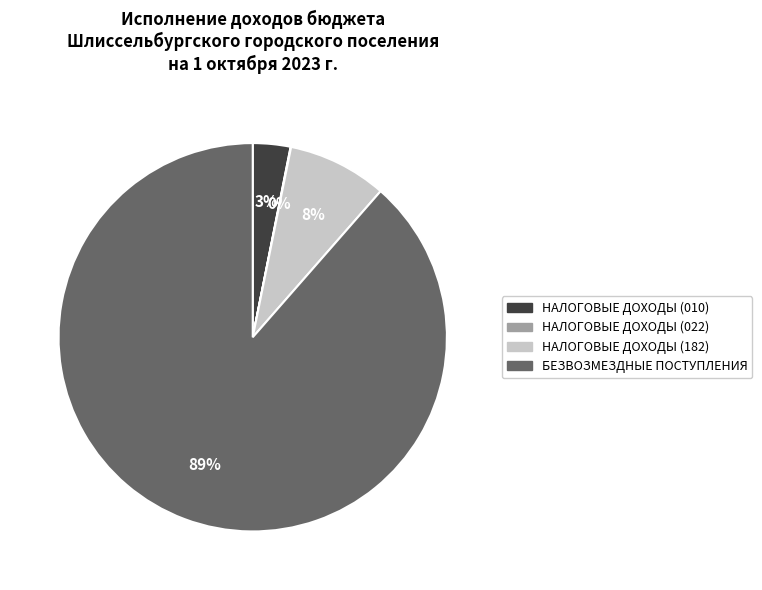

To the nearest percent, what is the average slice percentage?

25%